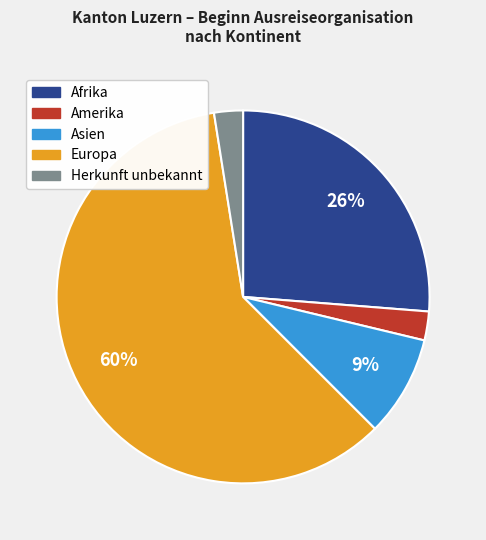

Which has a higher value, Asien or Herkunft unbekannt?

Asien